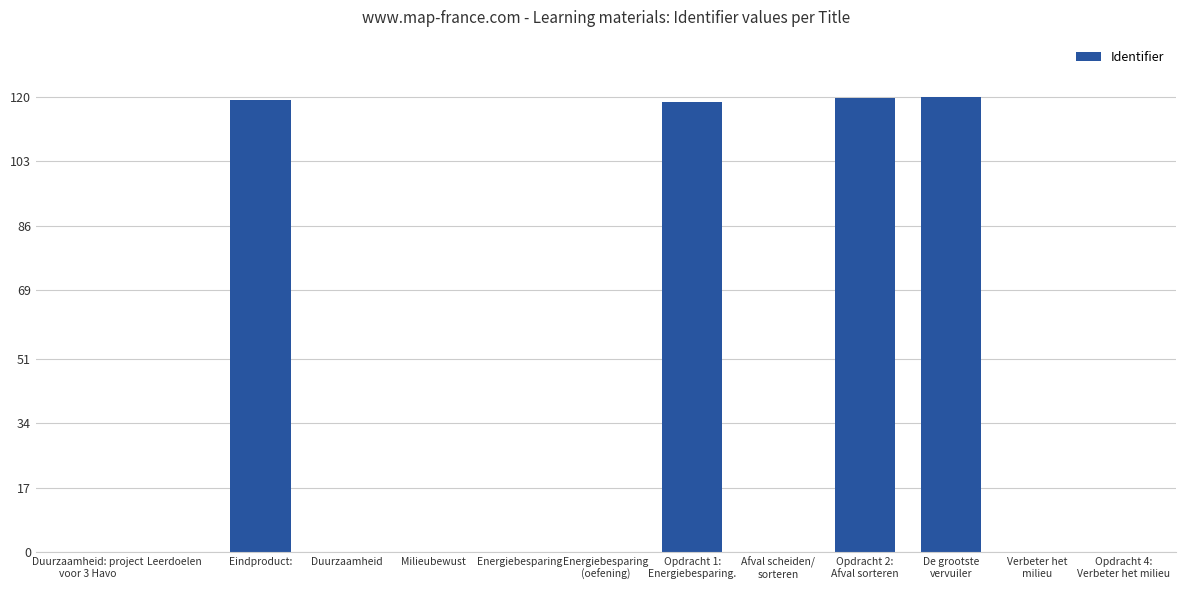

What is the maximum value shown in the chart?

120.0